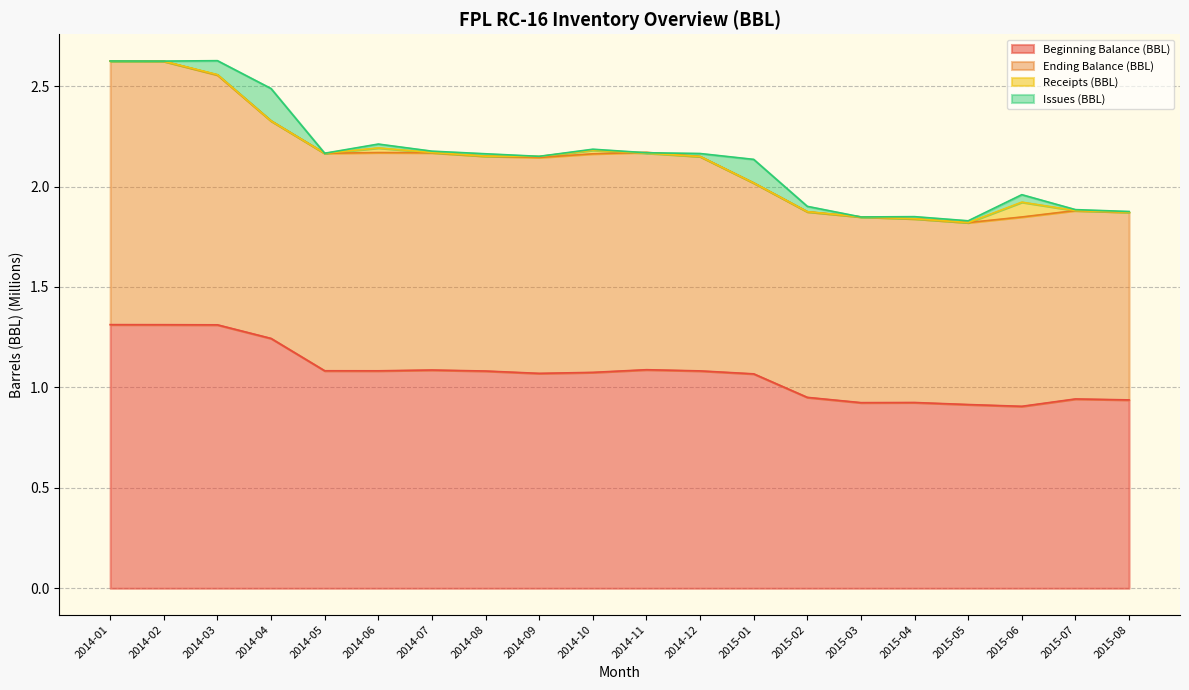

Does the chart display data point markers on the line(s)?

No